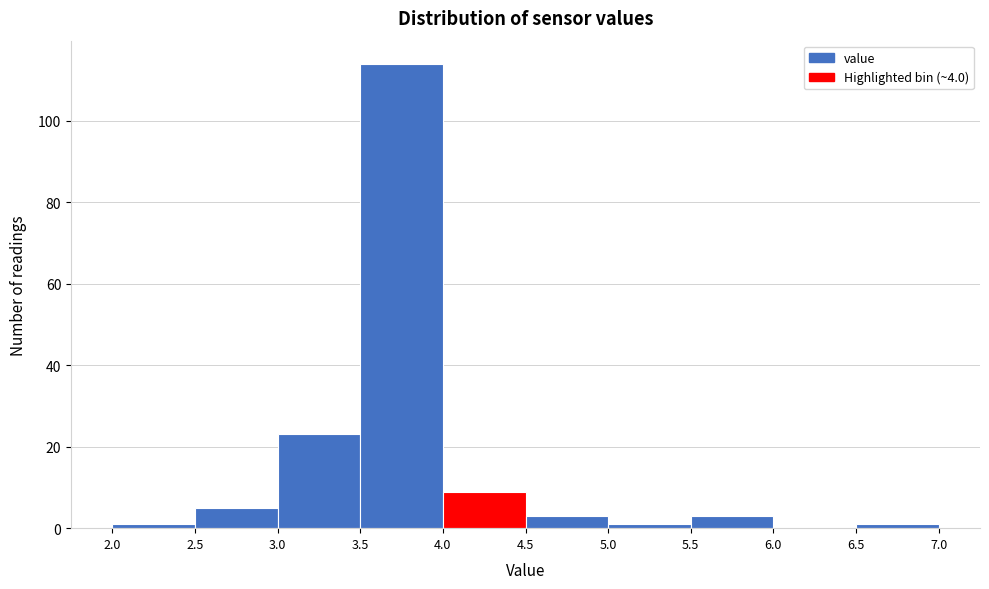

Which range on the x-axis has the tallest bar?

3.5 to 4.0